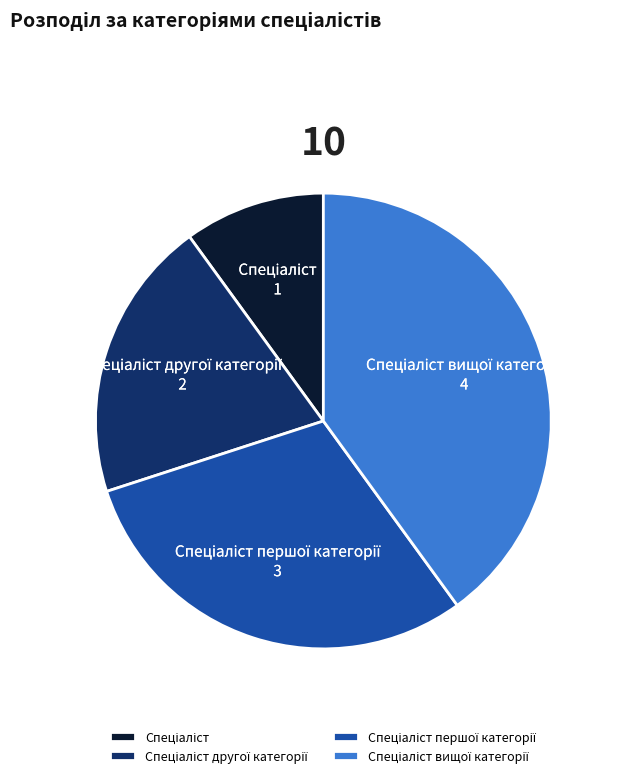

Is there any slice that represents more than half of the pie?

No